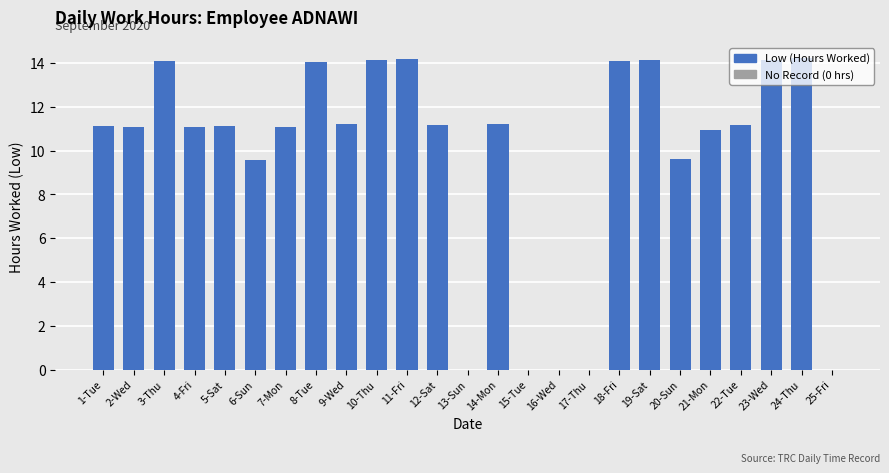

True or false: the data shows 3.8 at 24-Thu.

False